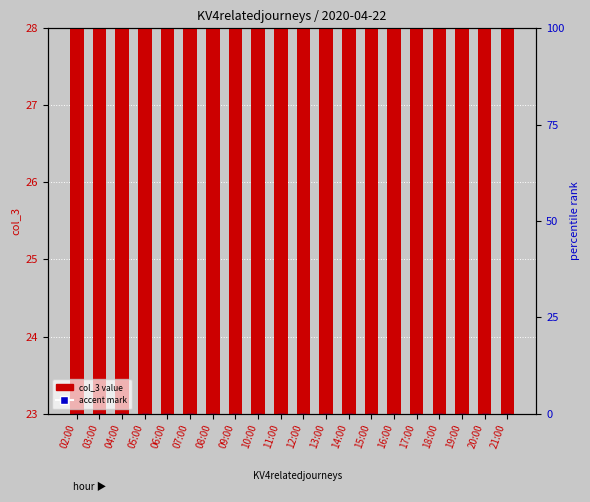

What are all the series names shown in the legend?

col_3 value, accent mark